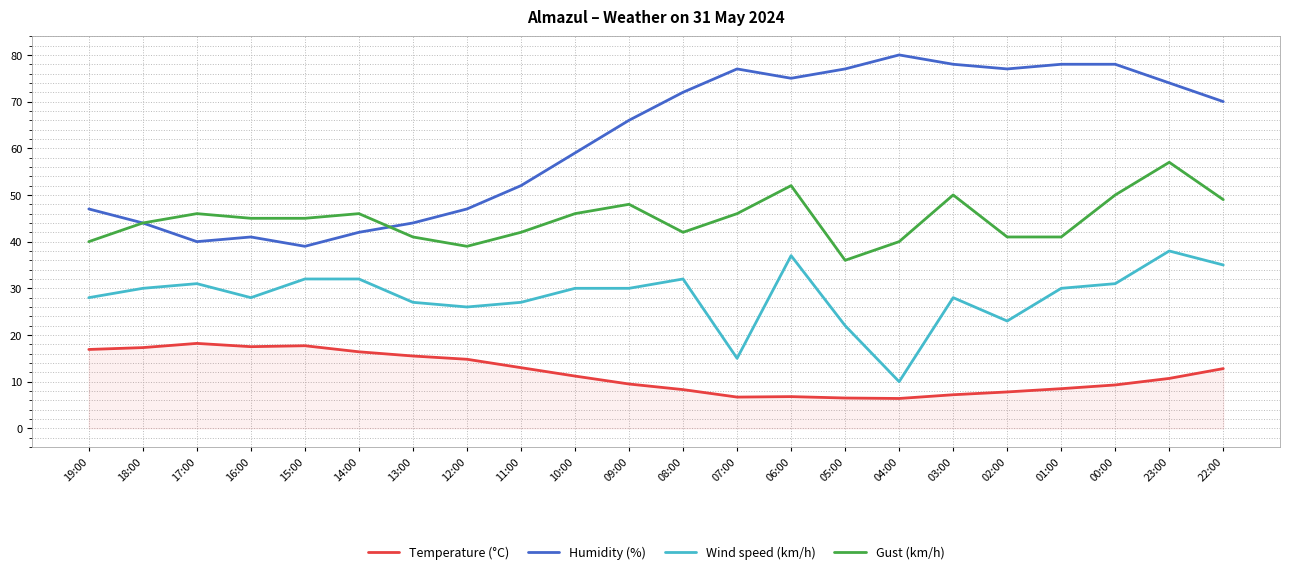

Which series has the largest total across all categories?

Humidity (%)